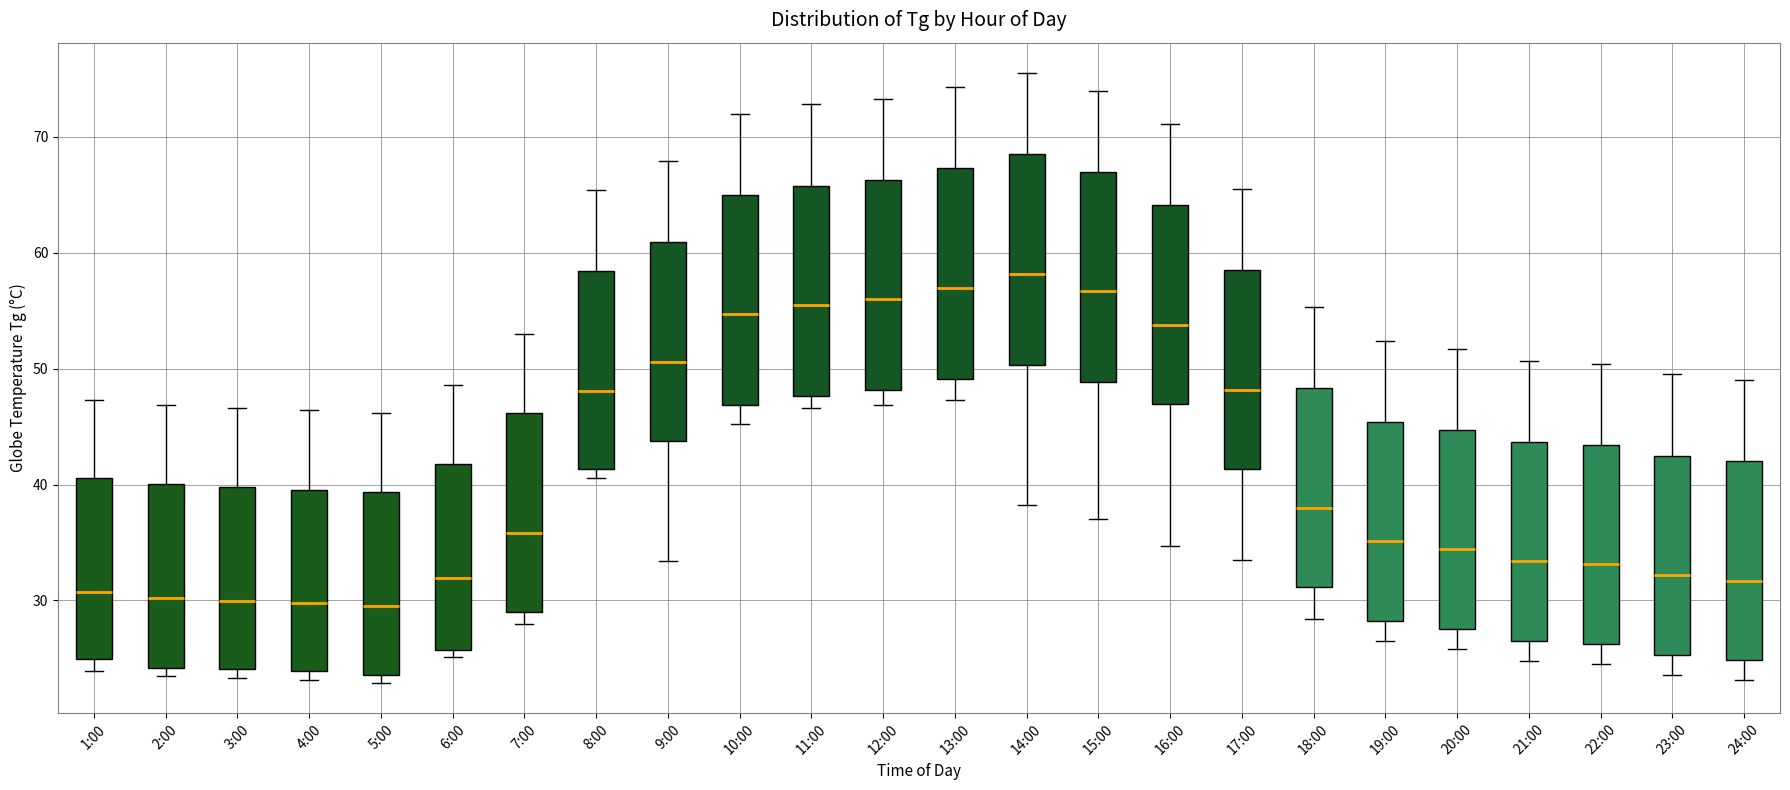

Reading left to right, read every box against the y-axis: the position of its median line, the range the box covers, and the ends of its whiskers. The values are not printed on the chart, so give them approximately, as read against the axis.

1:00: median 31, box 25 to 41, whiskers 24 to 47
2:00: median 30, box 24 to 40, whiskers 24 (just below the box's lower edge) to 47
3:00: median 30, box 24 to 40, whiskers 23 to 47
4:00: median 30, box 24 to 40, whiskers 23 to 46
5:00: median 30, box 24 to 39, whiskers 23 to 46
6:00: median 32, box 26 to 42, whiskers 25 to 49
7:00: median 36, box 29 to 46, whiskers 28 to 53
8:00: median 48, box 41 to 58, whiskers 41 (just below the box's lower edge) to 65
9:00: median 51, box 44 to 61, whiskers 33 to 68
10:00: median 55, box 47 to 65, whiskers 45 to 72
11:00: median 56, box 48 to 66, whiskers 47 to 73
12:00: median 56, box 48 to 66, whiskers 47 to 73
13:00: median 57, box 49 to 67, whiskers 47 to 74
14:00: median 58, box 50 to 69, whiskers 38 to 76
15:00: median 57, box 49 to 67, whiskers 37 to 74
16:00: median 54, box 47 to 64, whiskers 35 to 71
17:00: median 48, box 41 to 59, whiskers 34 to 66
18:00: median 38, box 31 to 48, whiskers 28 to 55
19:00: median 35, box 28 to 45, whiskers 27 to 52
20:00: median 34, box 28 to 45, whiskers 26 to 52
21:00: median 33, box 27 to 44, whiskers 25 to 51
22:00: median 33, box 26 to 43, whiskers 25 to 50
23:00: median 32, box 25 to 43, whiskers 24 to 50
24:00: median 32, box 25 to 42, whiskers 23 to 49